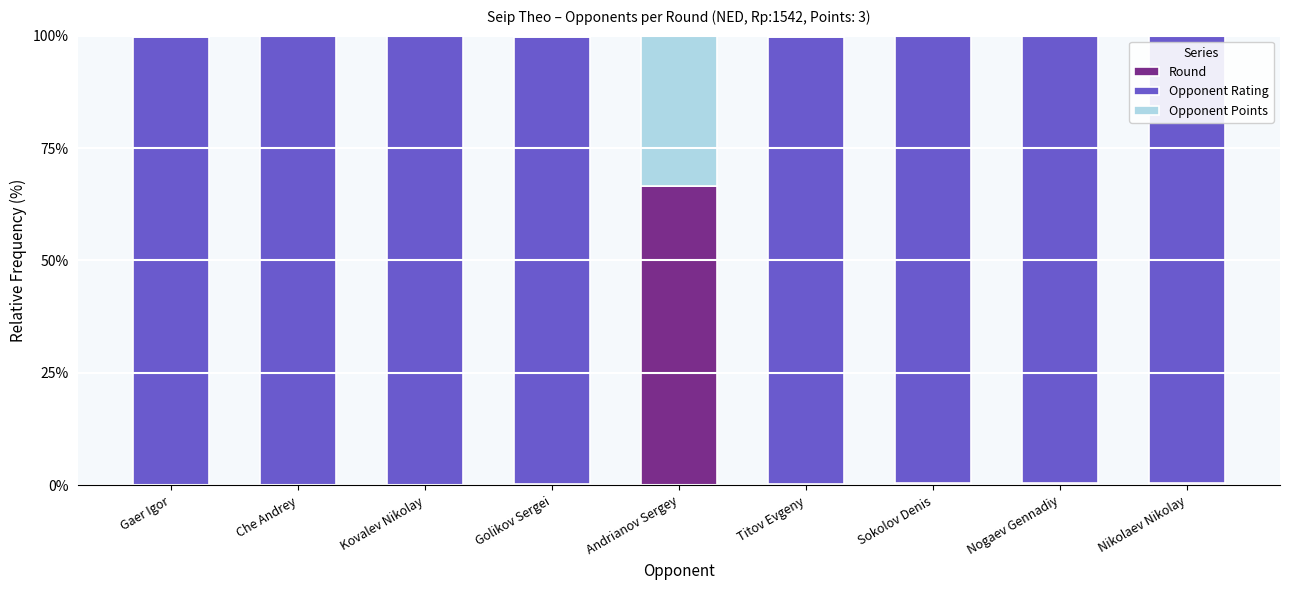

Does the chart contain stacked bars?

Yes